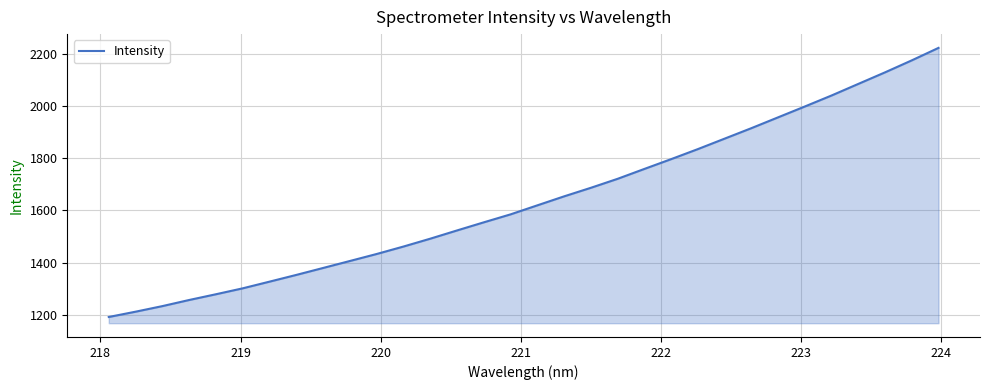

What is the smallest value displayed?

1192.0